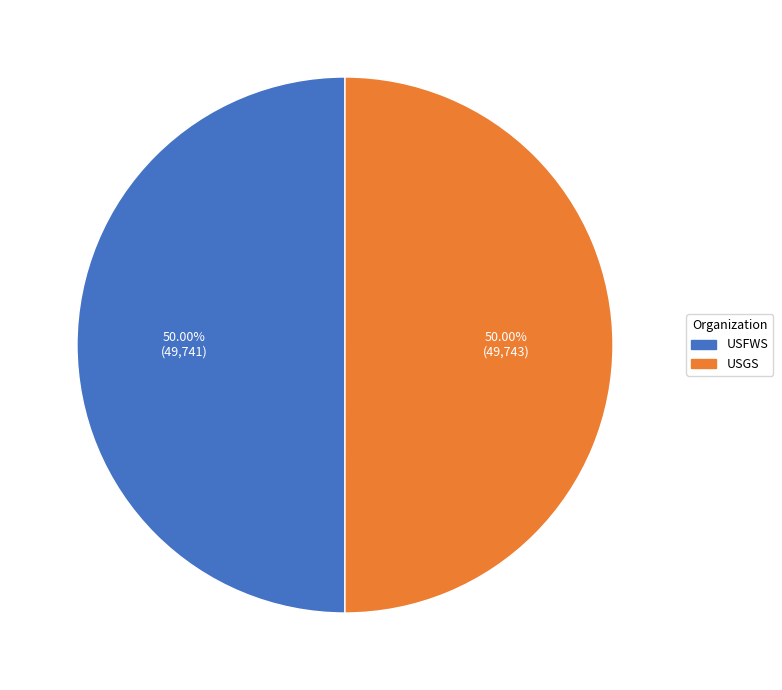

What is the ratio of the value at USGS to the value at USFWS?

1.0